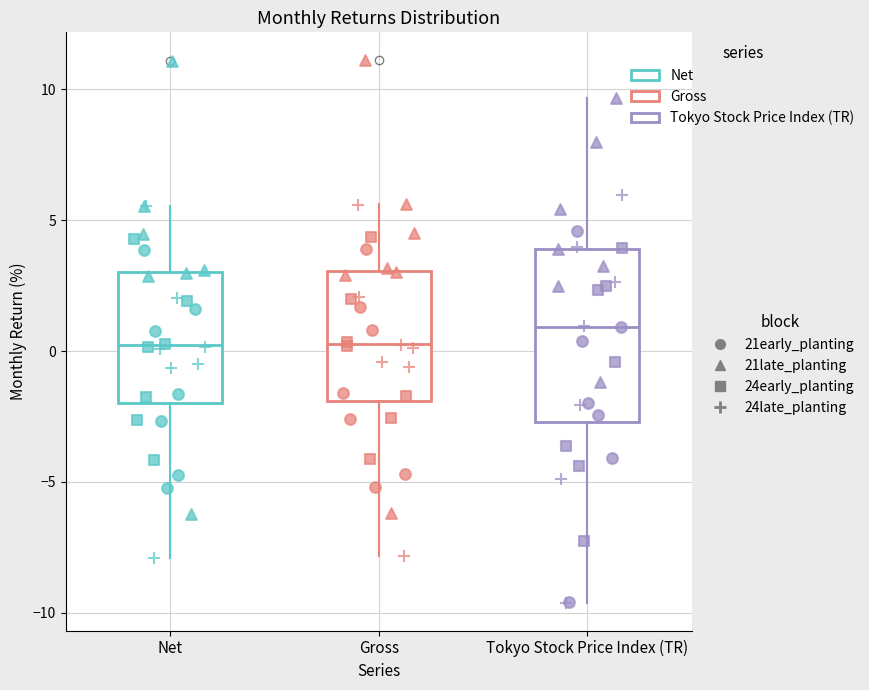

Where does the lower whisker of the box for Gross end on the y-axis? The values are not printed on the chart, so give them approximately, as read against the axis.

-8.0